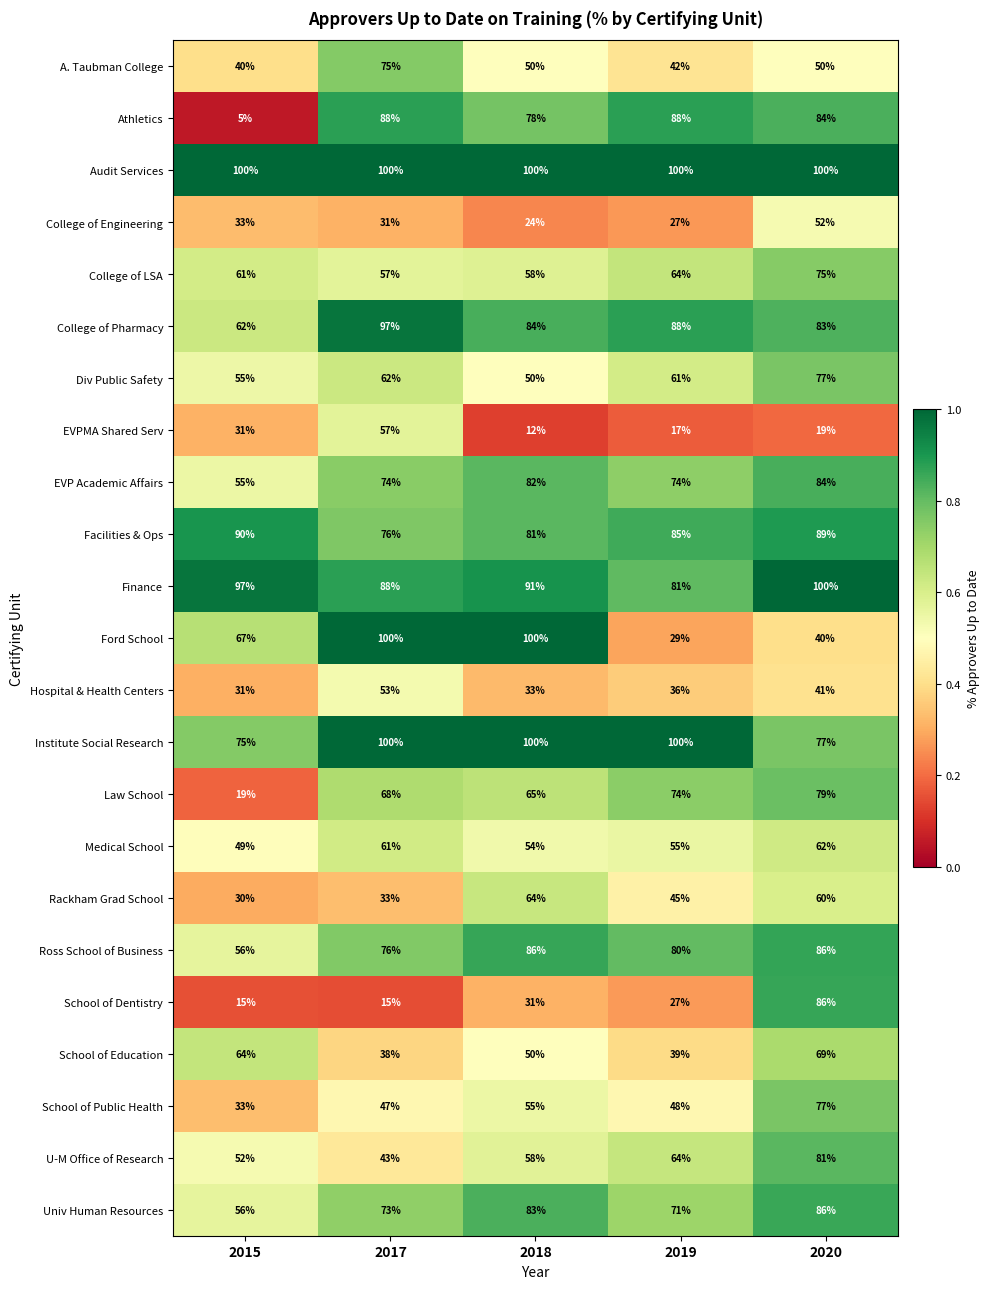

What is the total value across all series at 2019?

1395